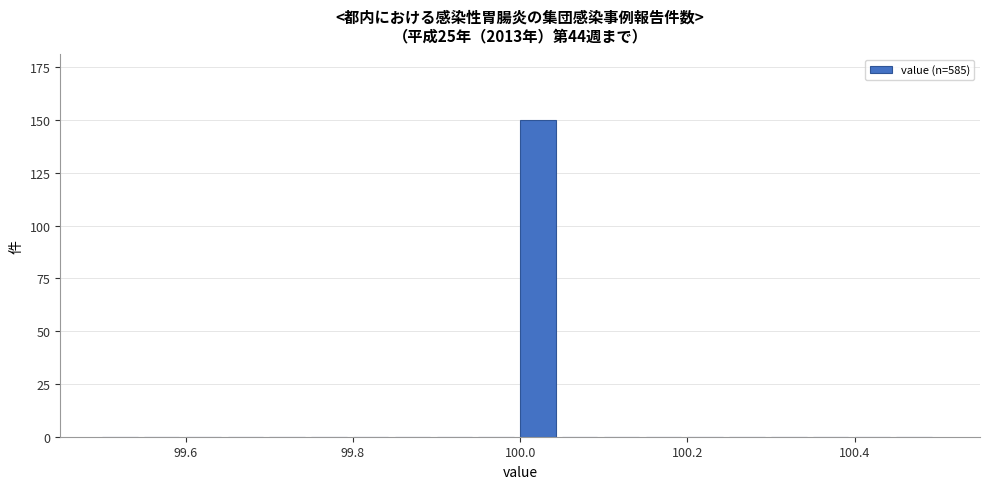

Read against the x-axis, roughly where is the centre of the tallest bar?

100.02